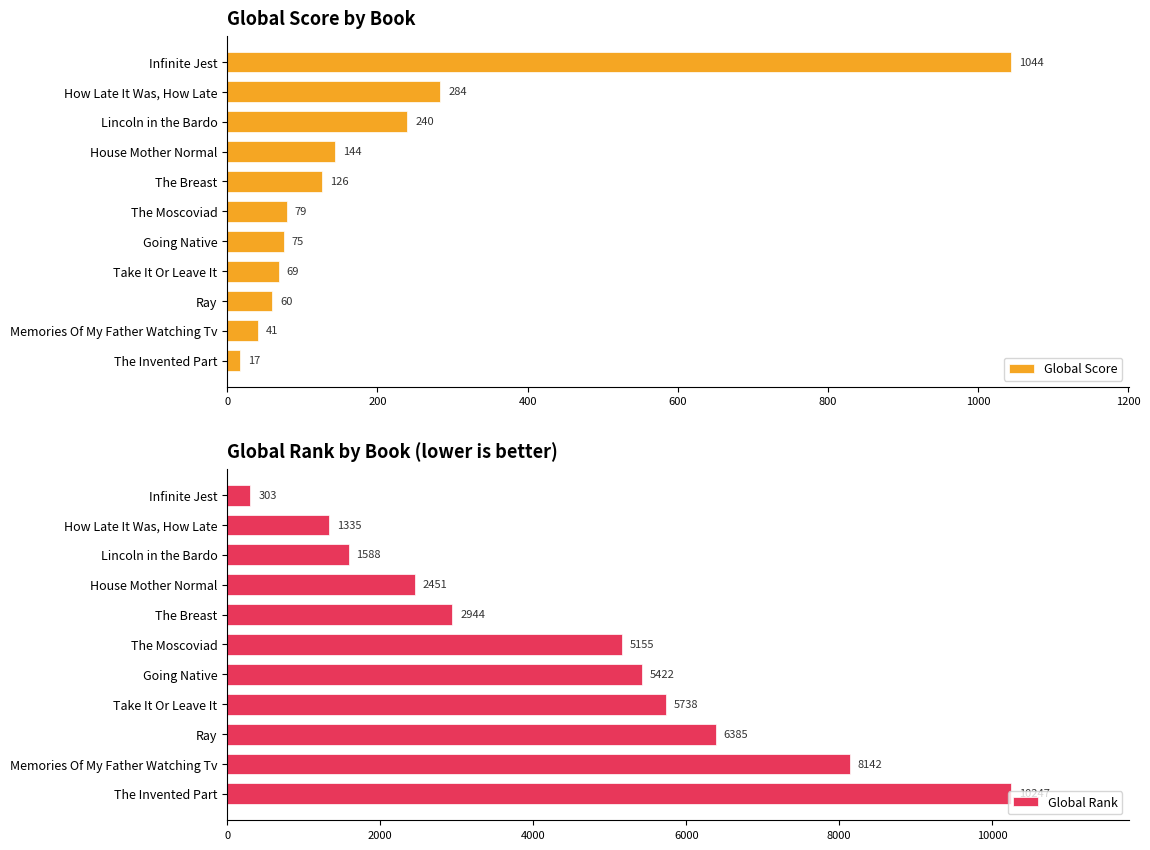

How many bars are there in total?

22